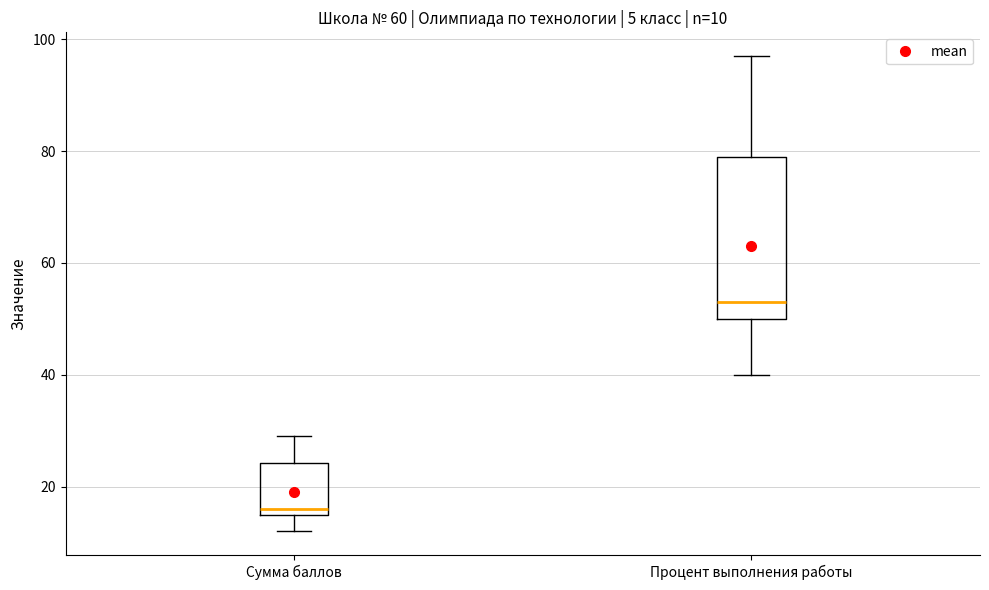

Which box is the tallest, from its lower edge to its upper edge?

Процент выполнения работы